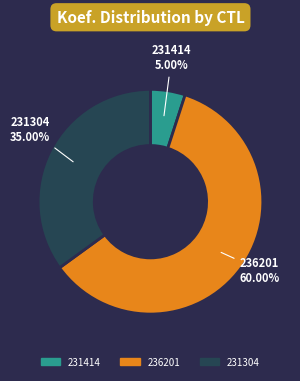

Between 231414 and 236201, which is larger?

236201